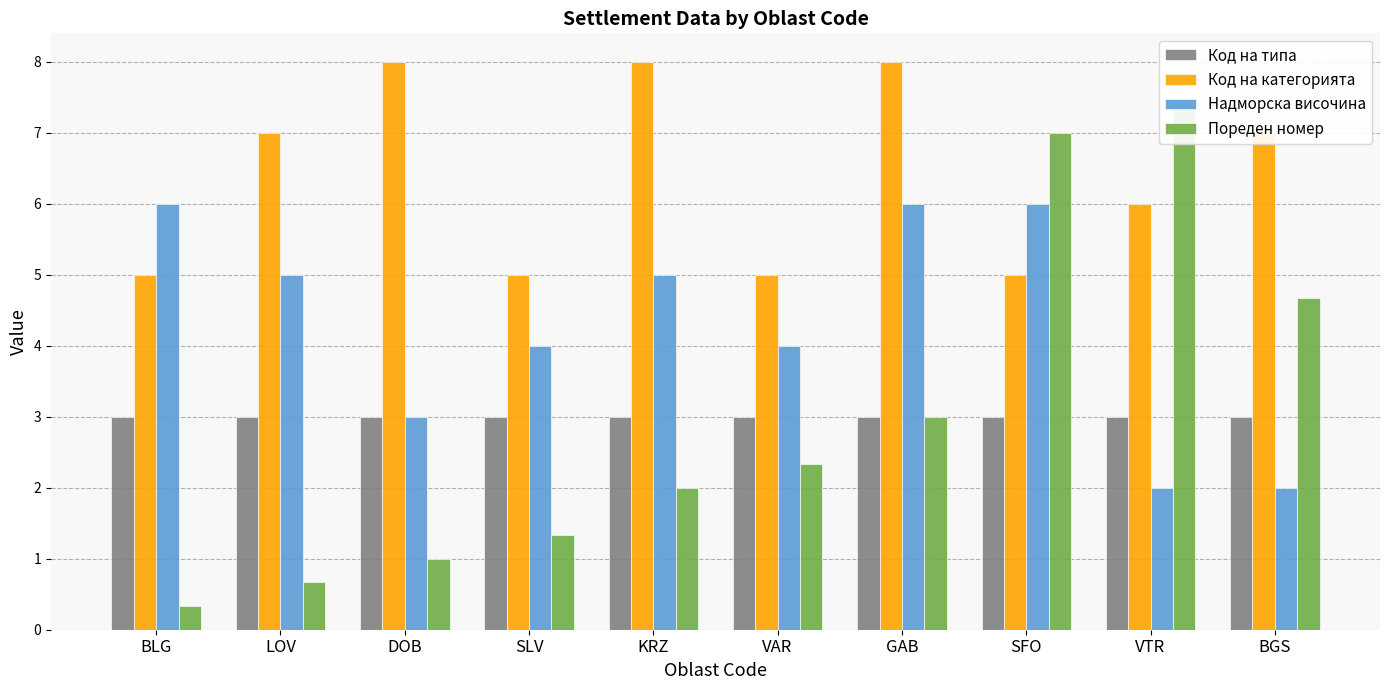

List the labels in order of Пореден номер value, smallest first.

BLG, LOV, DOB, SLV, KRZ, VAR, GAB, BGS, SFO, VTR